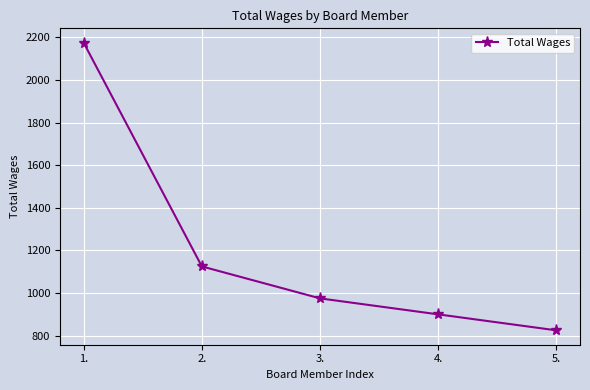

What is the change in value from 4. to 5.?

-75